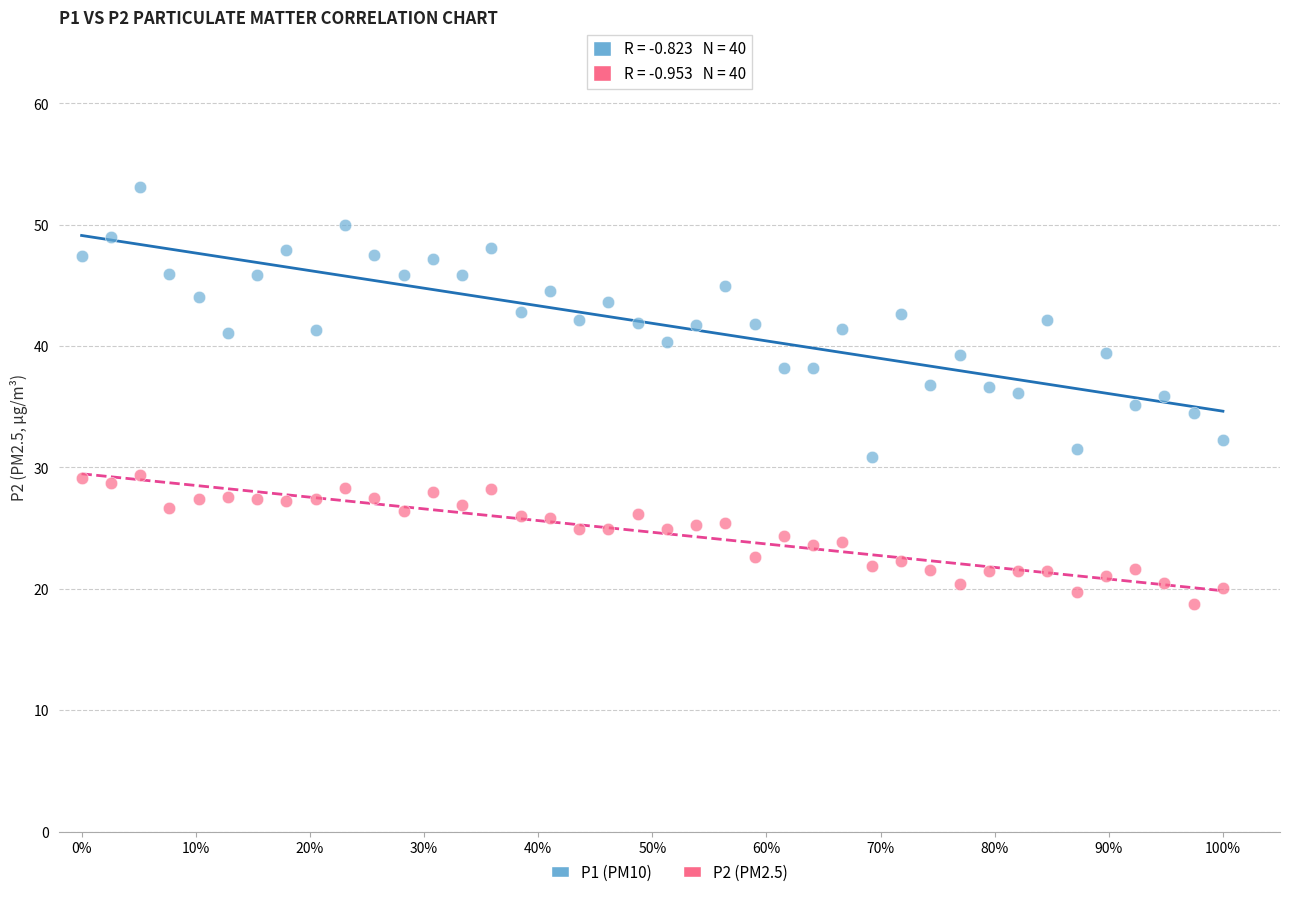

Which series contains the lowest Y value?

P2 (PM2.5)